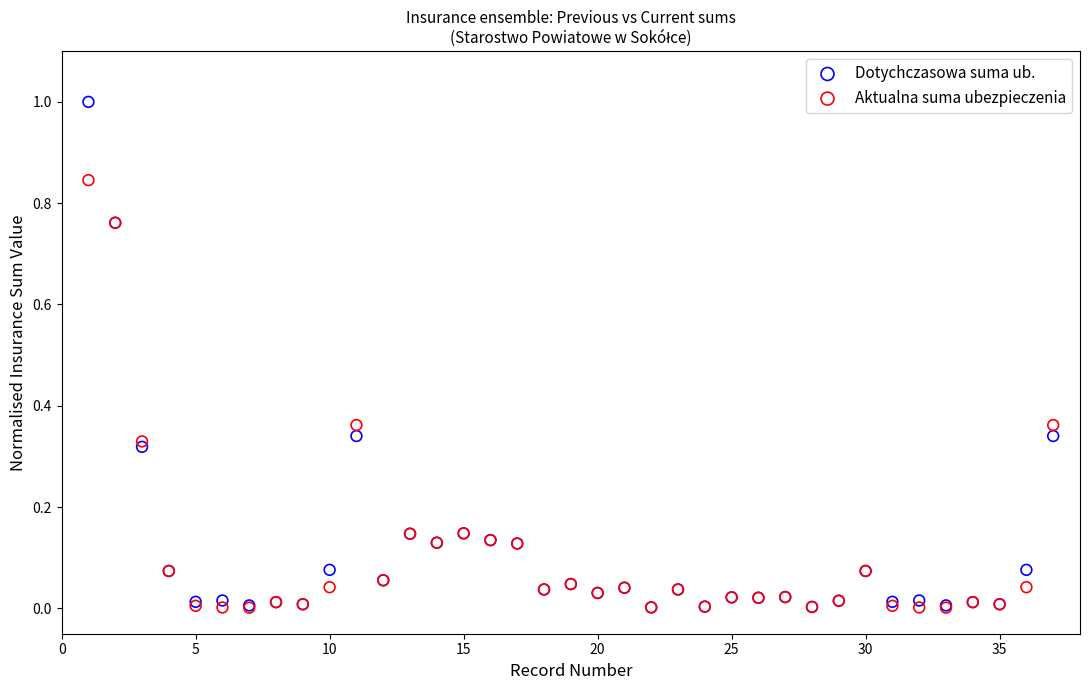

What are all the series names shown in the legend?

Dotychczasowa suma ub., Aktualna suma ubezpieczenia